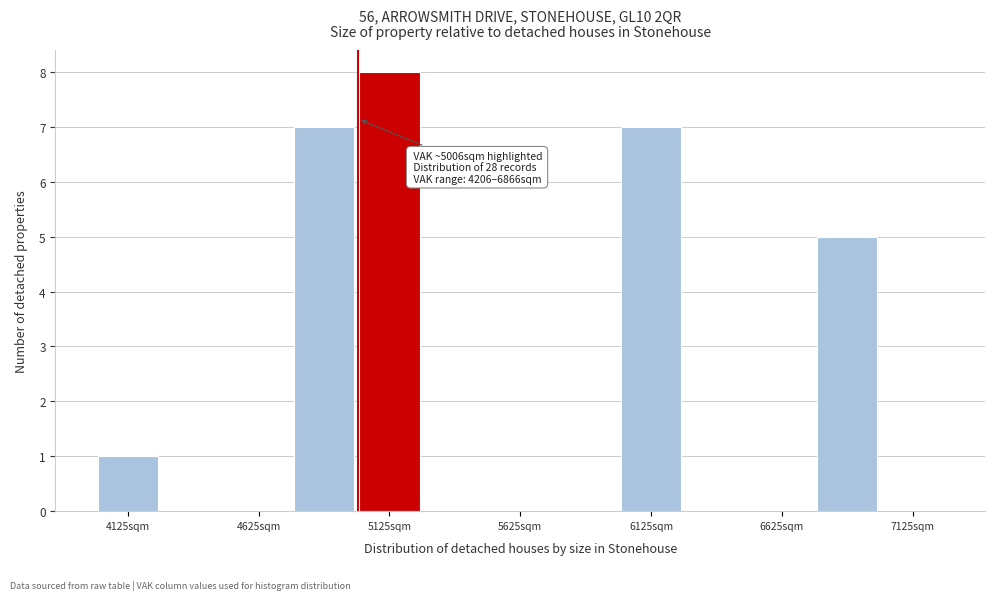

Over which range of the x-axis is the bar tallest?

5000 to 5250